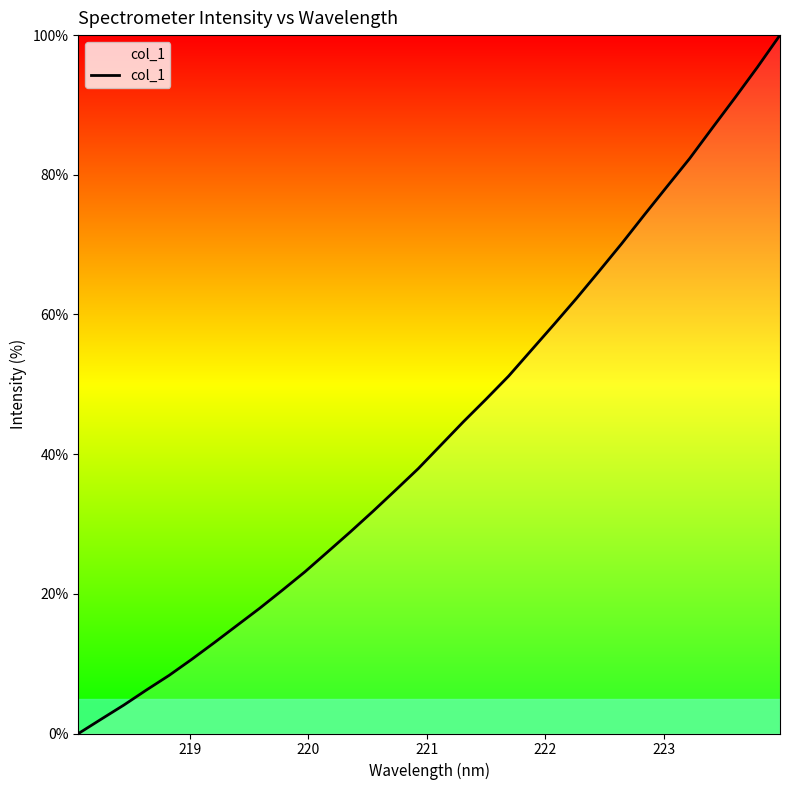

How many lines are shown in the chart?

1